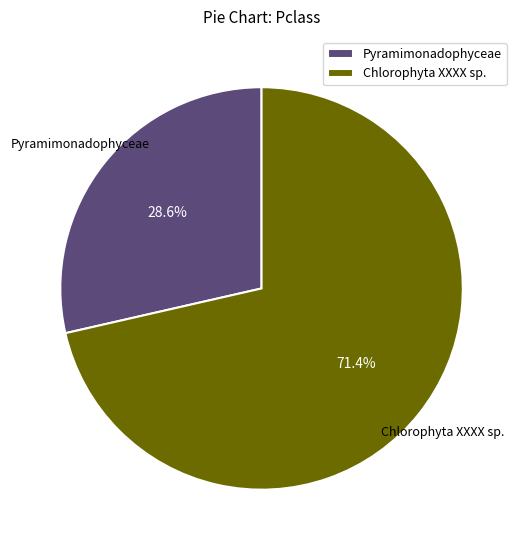

Is there a majority slice in this chart?

Yes